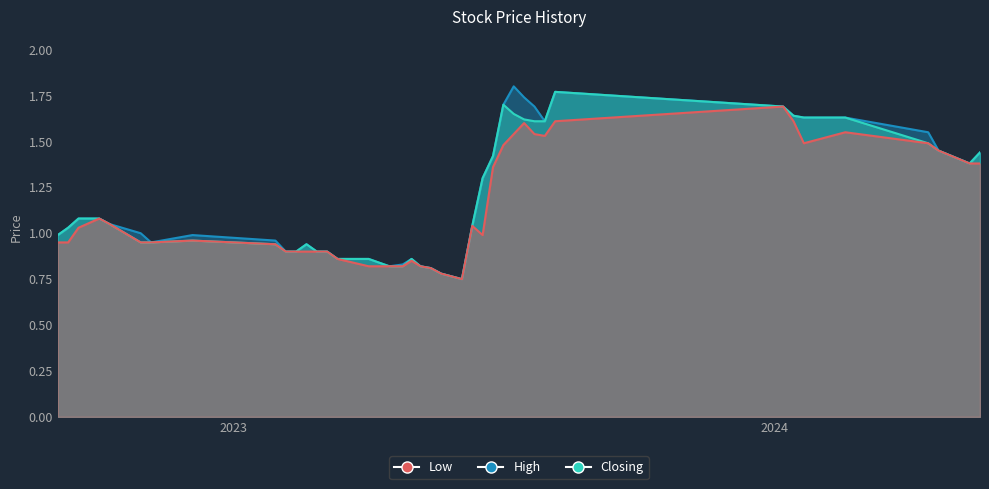

Is the value of Closing at 04/06/2023 greater than the value of Low at 11/06/2023?

No